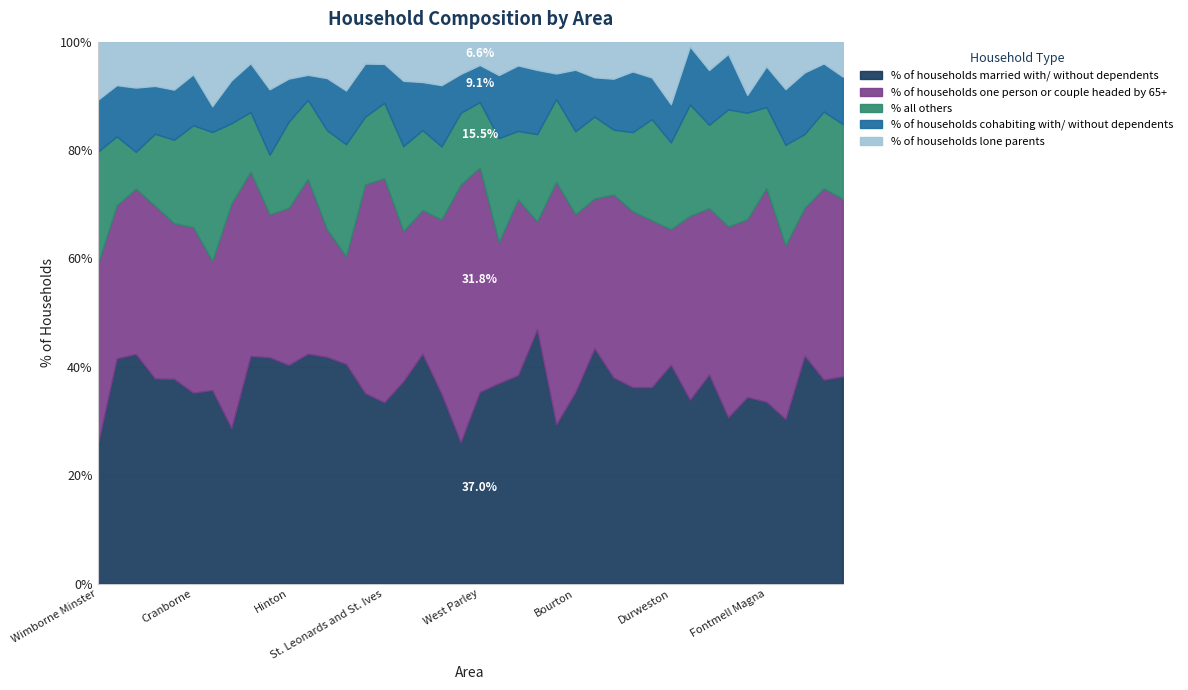

At how many categories does at least one series exceed 8?

40